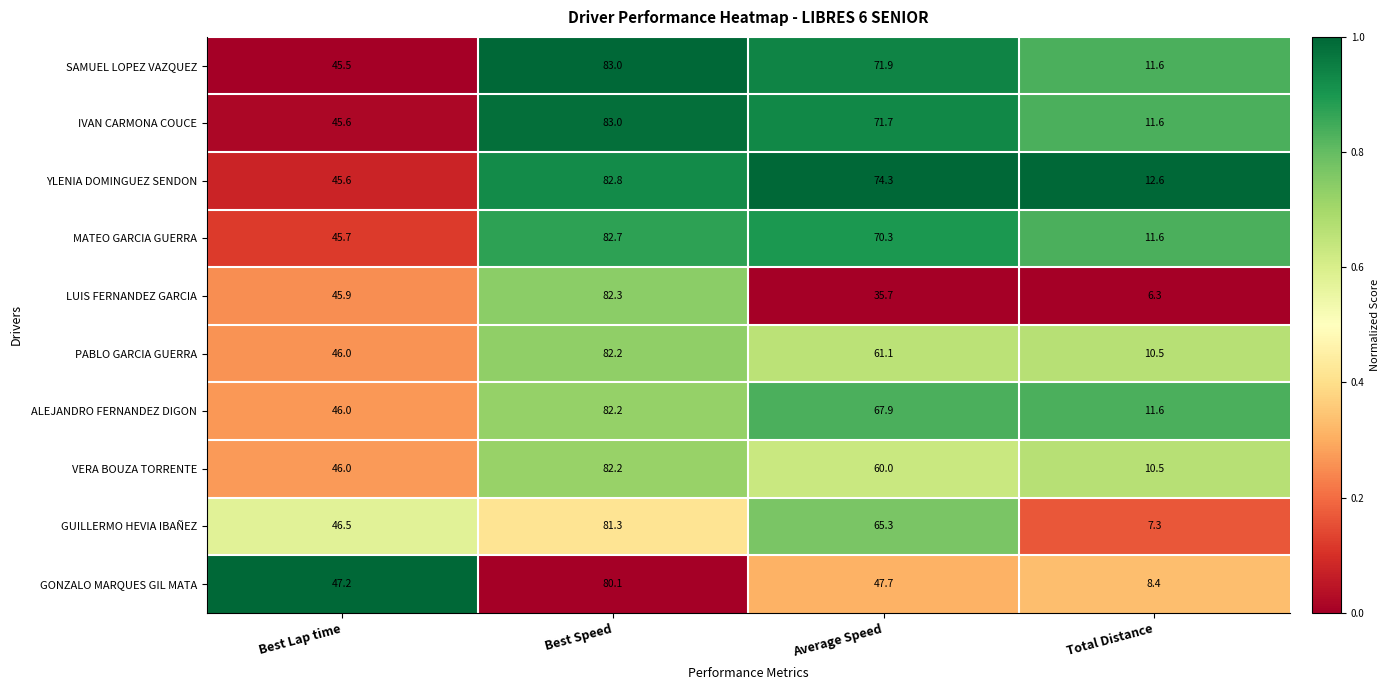

Which series changed the most between Best Speed and Total Distance?

LUIS FERNANDEZ GARCIA